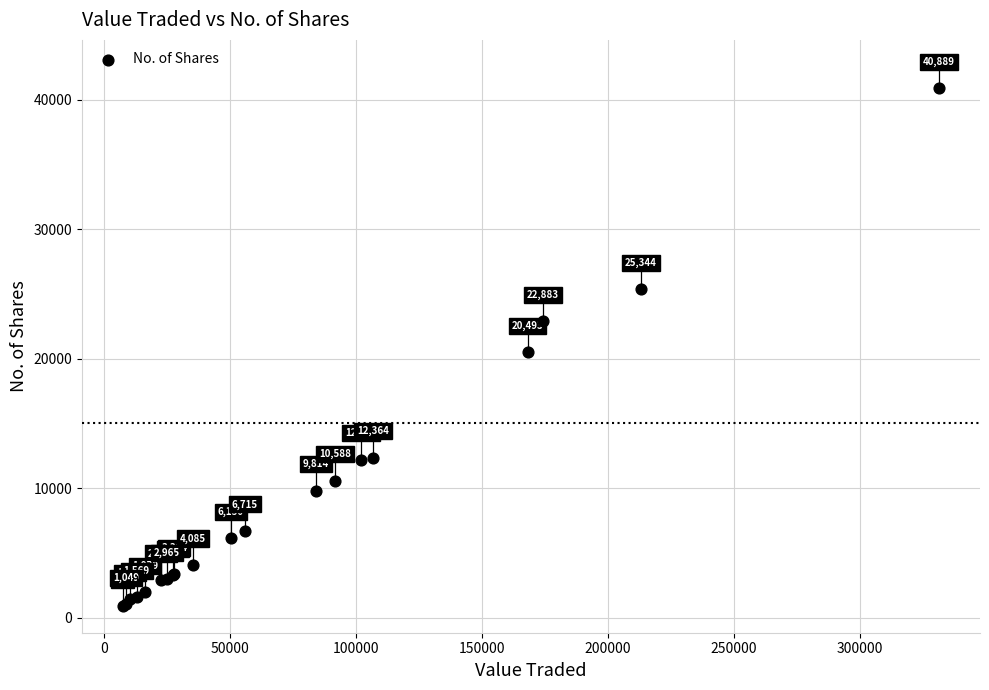

What Y value in the scatter plot is closest to 20904?

20493